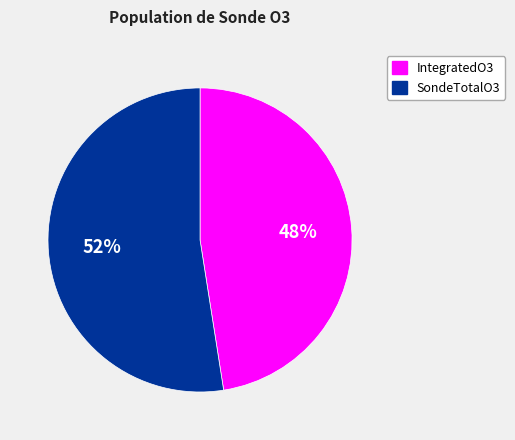

To the nearest percent, what is the combined percentage of IntegratedO3 and SondeTotalO3?

100%